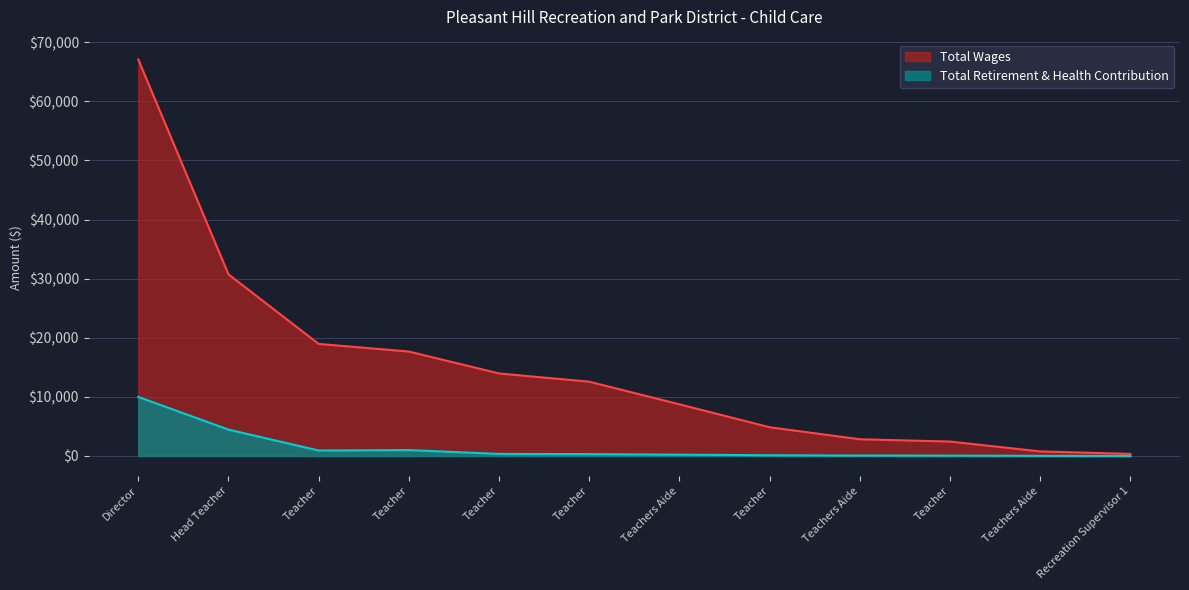

What is the average value of the Total Wages series?

15076